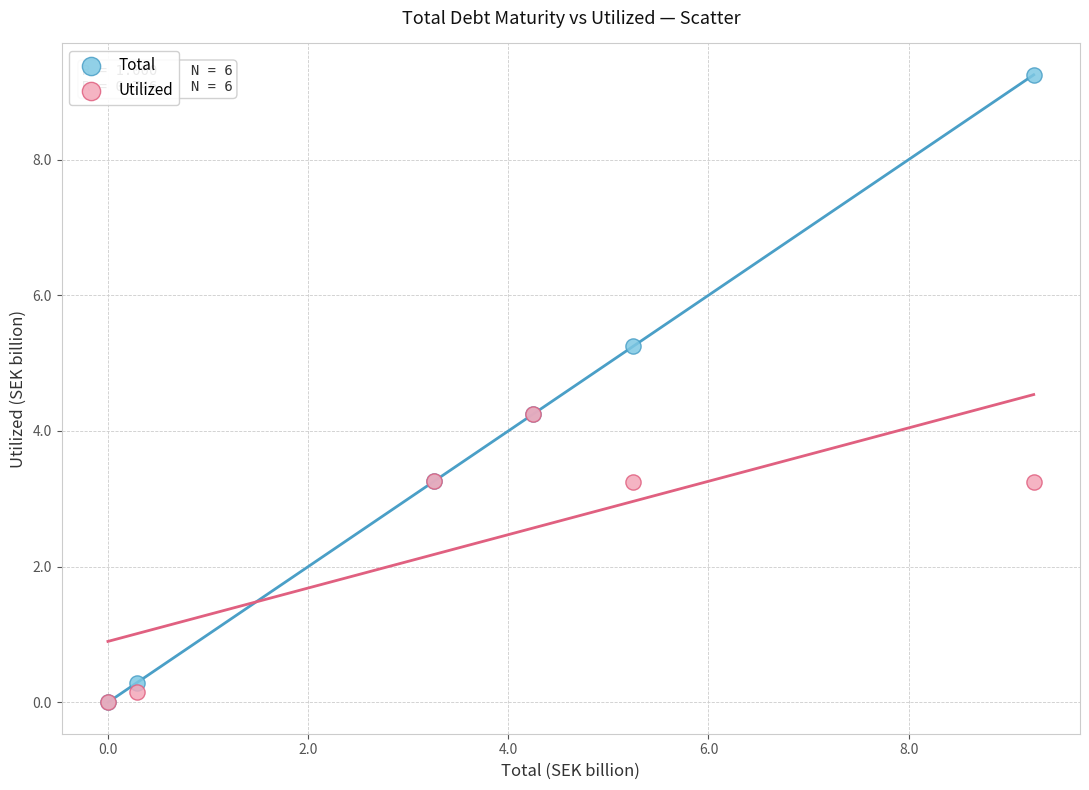

What are all the series names shown in the legend?

Total, Utilized